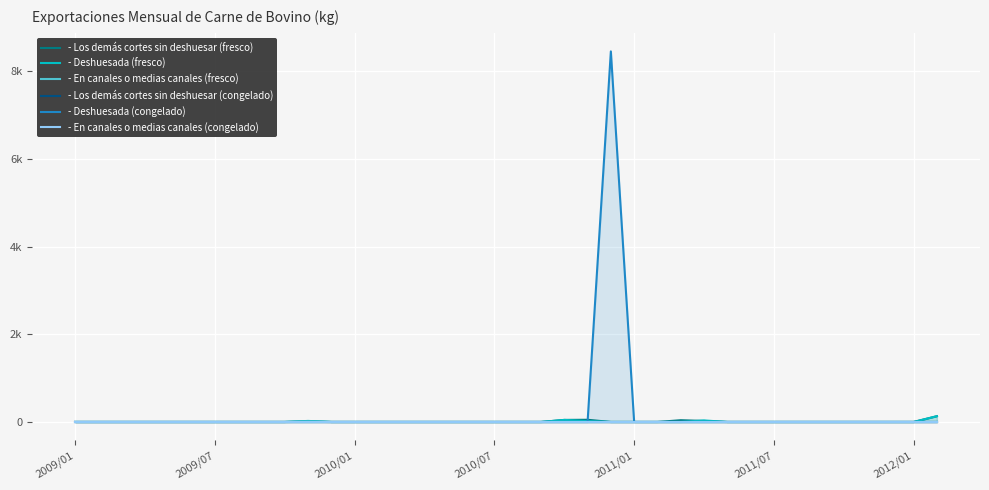

Reading left to right, what are all the values shown in this chart?

- Los demás cortes sin deshuesar (fresco): 0.0	0.0	0.0	0.0	0.0	0.0	0.0	0.0	0.0	0.0	12.2	0.0	0.0	0.0	0.0	0.0	0.0	0.0	0.0	0.0	0.0	46.9	50.0	0.0	0.0	0.0	39.9	23.3	0.0	0.0	0.0	0.0	0.0	0.0	0.0	0.0	0.0	131.7
- Deshuesada (fresco): 0.0	0.0	0.0	0.0	0.0	0.0	0.0	0.0	0.0	0.0	23.8	0.0	0.0	0.0	0.0	0.0	0.0	0.0	0.0	0.0	0.0	46.9	20.0	0.0	0.0	0.0	0.0	35.0	0.0	0.0	0.0	0.0	0.0	0.0	0.0	0.0	0.0	131.7
- En canales o medias canales (fresco): 0.0	0.0	0.0	0.0	0.0	0.0	0.0	0.0	0.0	0.0	12.2	0.0	0.0	0.0	0.0	0.0	0.0	0.0	0.0	0.0	0.0	0.0	0.0	0.0	0.0	0.0	0.0	0.0	0.0	0.0	0.0	0.0	0.0	0.0	0.0	0.0	0.0	0.0
- Los demás cortes sin deshuesar (congelado): 0.0	0.0	0.0	0.0	0.0	0.0	0.0	0.0	0.0	0.0	0.0	0.0	0.0	0.0	0.0	0.0	0.0	0.0	0.0	0.0	0.0	0.0	0.0	0.0	0.0	0.0	0.0	0.0	0.0	0.0	0.0	0.0	0.0	0.0	0.0	0.0	0.0	0.0
- Deshuesada (congelado): 0.0	0.0	0.0	0.0	0.0	0.0	0.0	0.0	0.0	0.0	0.0	0.0	0.0	0.0	0.0	0.0	0.0	0.0	0.0	0.0	0.0	0.0	0.0	8455.0	0.0	0.0	0.0	0.0	0.0	0.0	0.0	0.0	0.0	0.0	0.0	0.0	0.0	0.0
- En canales o medias canales (congelado): 0.0	0.0	0.0	0.0	0.0	0.0	0.0	0.0	0.0	0.0	0.0	0.0	0.0	0.0	0.0	0.0	0.0	0.0	0.0	0.0	0.0	0.0	0.0	0.0	0.0	0.0	0.0	0.0	0.0	0.0	0.0	0.0	0.0	0.0	0.0	0.0	0.0	0.0